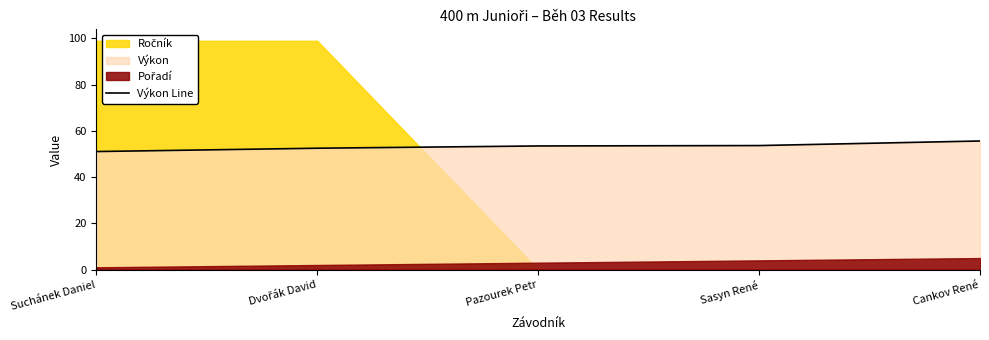

What is the label of the 1st point from the left?

Suchánek Daniel